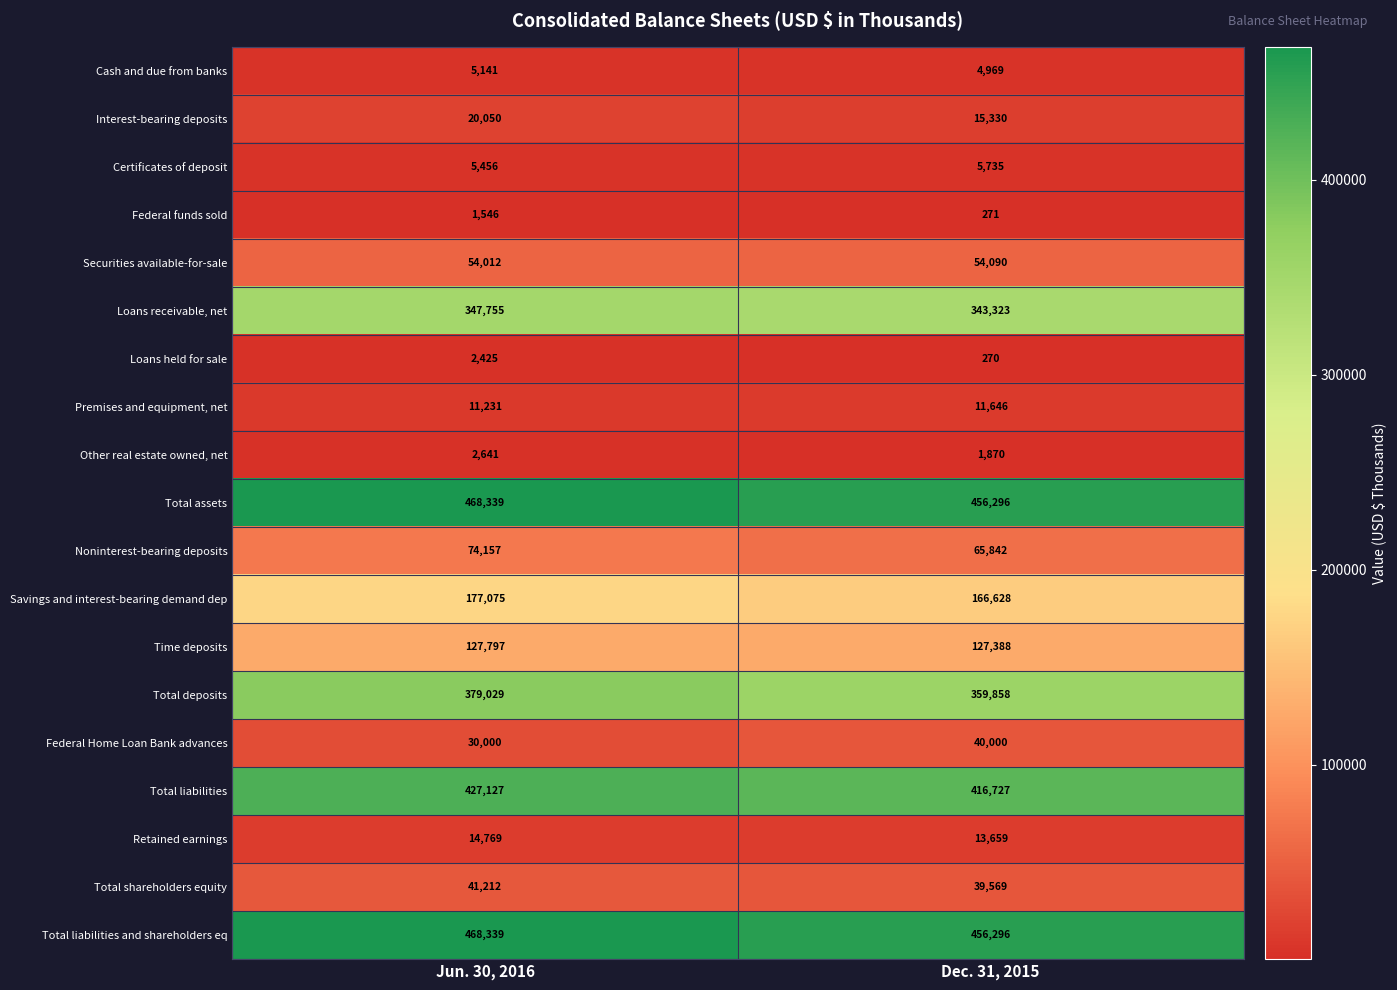

How many data points in Total liabilities and shareholders eq are less than 468339?

1